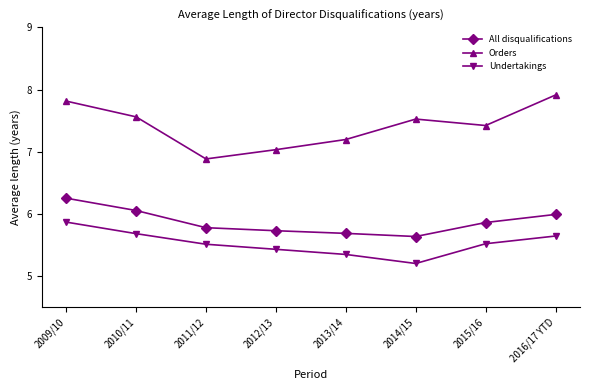

What is the difference between the highest and lowest values at 2015/16?

1.9